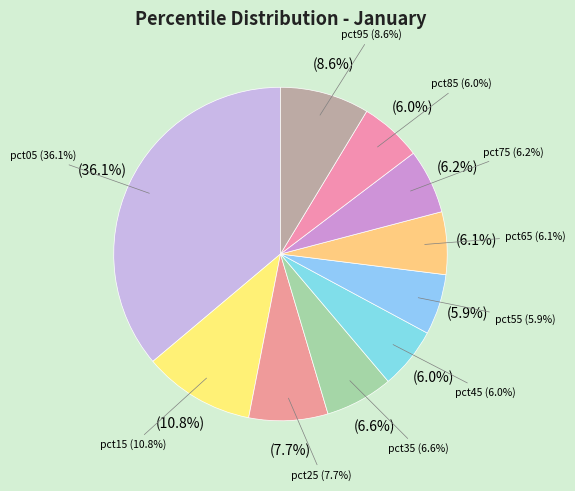

Between pct75 and pct25, which is larger?

pct25